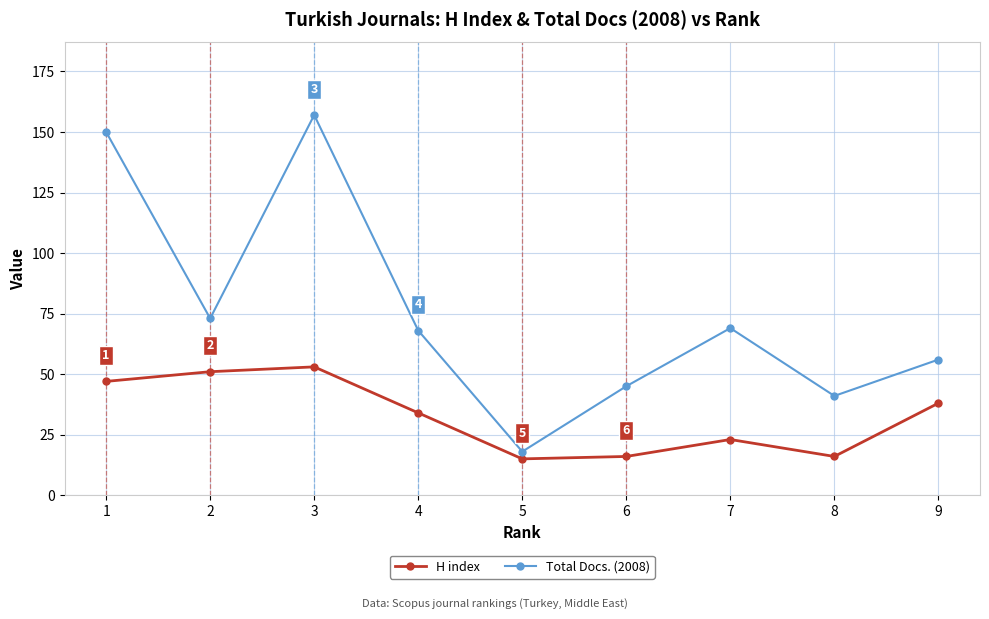

In H index, how many points are higher than both neighbors (excluding endpoints)?

2